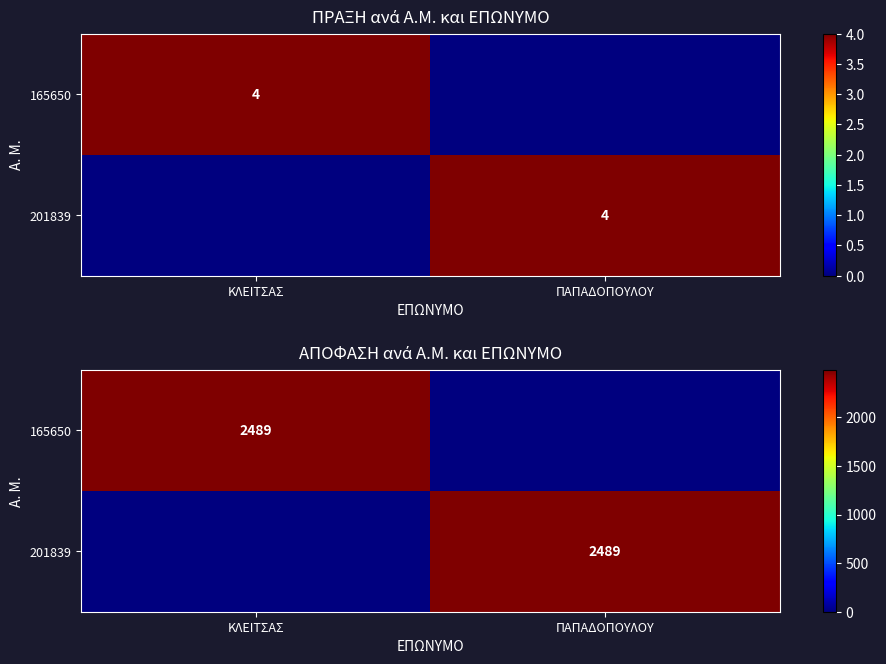

Which series has the largest total across all categories?

165650